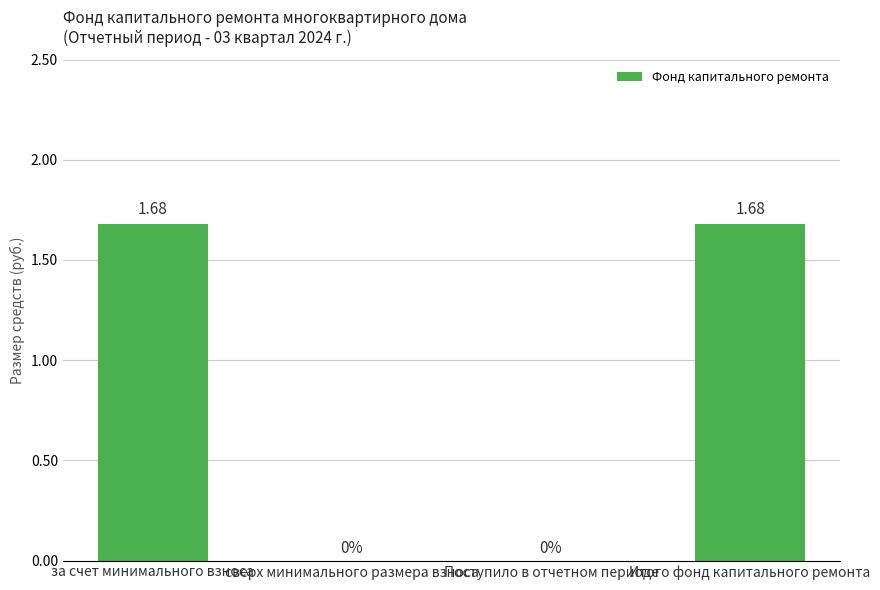

The value at Поступило в отчетном периоде is 1.0. True or false?

False